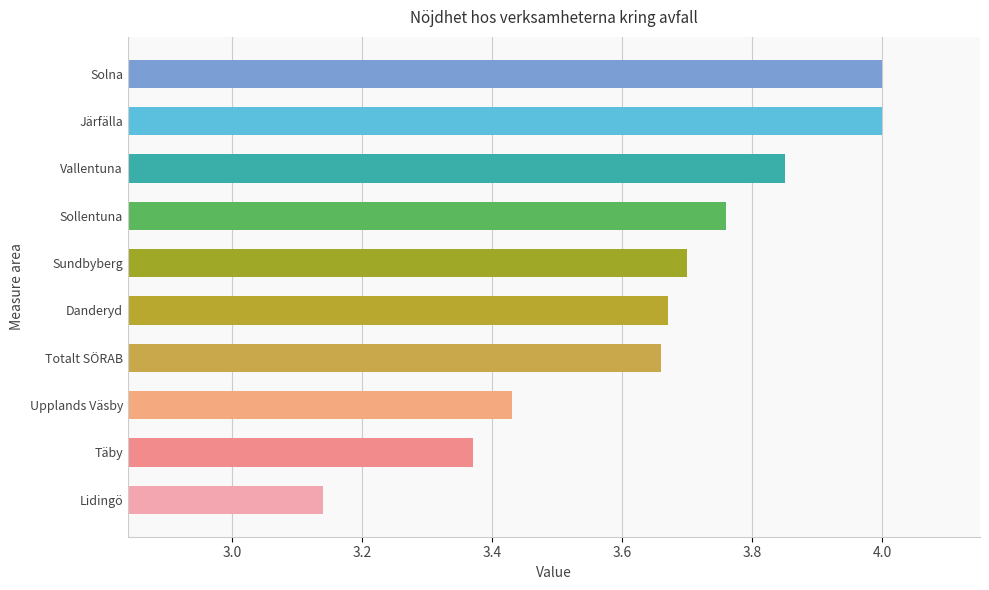

At which label is the value closest to 3?

Lidingö